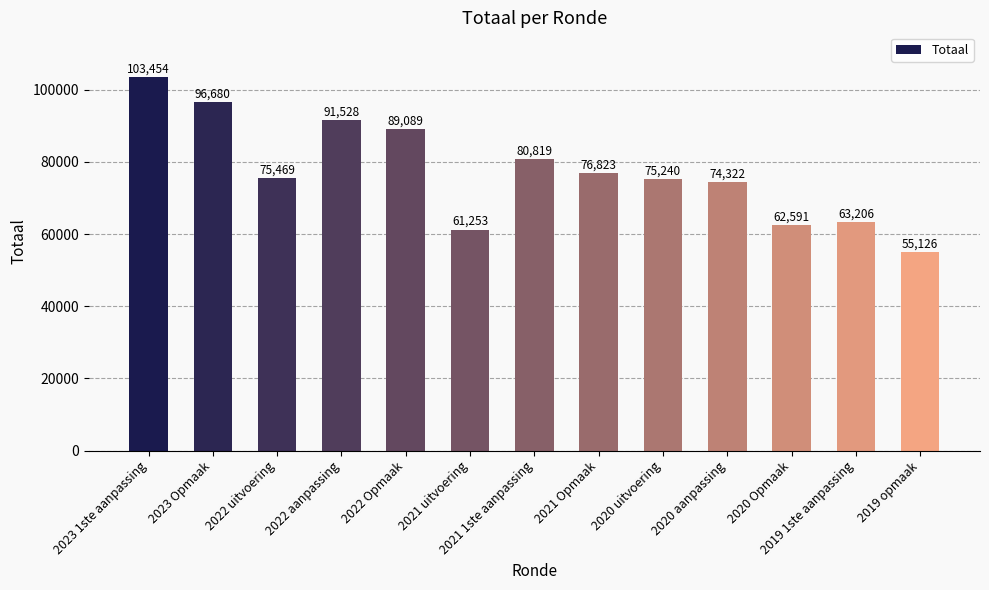

What is the difference between the maximum and minimum values?

48328